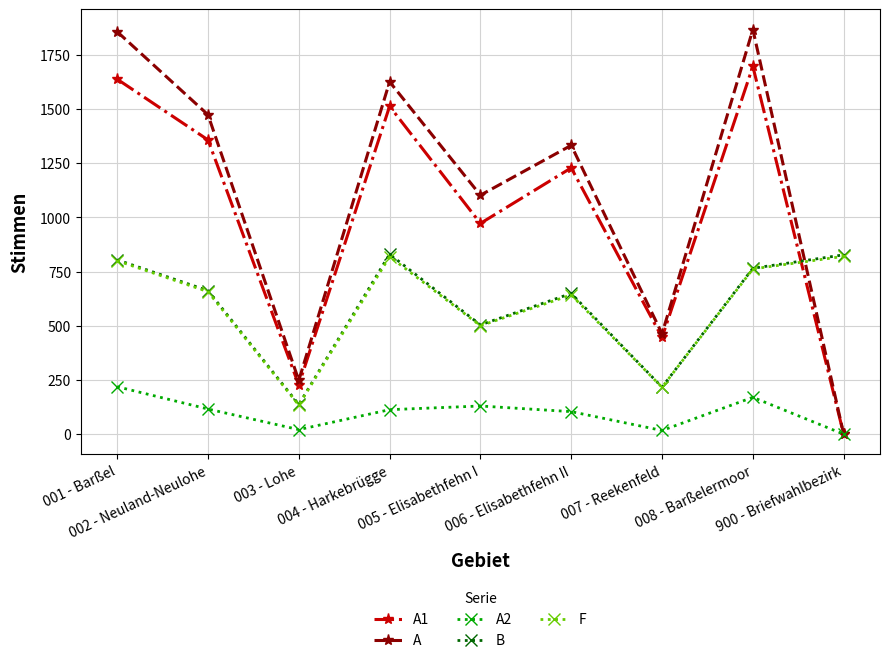

In F, how many points are higher than both neighbors (excluding endpoints)?

2